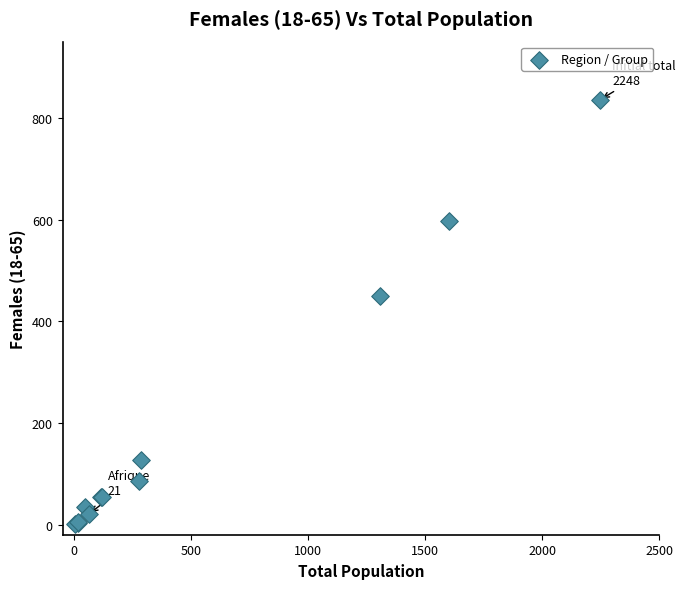

What Y value in the scatter plot is closest to 418?

449